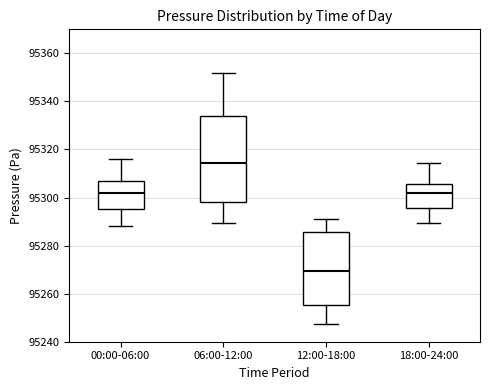

Reading left to right, transcribe this box plot: for each box, give where its median line is, the range the box spans, and where its two whiskers end, as read against the y-axis. The values are not printed on the chart, so give them approximately, as read against the axis.

00:00-06:00: median 95302, box 95296 to 95308, whiskers 95288 to 95316
06:00-12:00: median 95314, box 95298 to 95334, whiskers 95290 to 95352
12:00-18:00: median 95270, box 95256 to 95286, whiskers 95248 to 95292
18:00-24:00: median 95302, box 95296 to 95306, whiskers 95290 to 95314